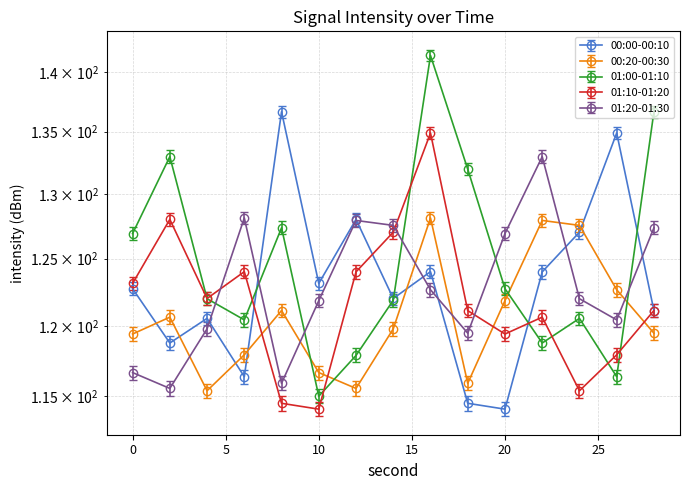

Which label corresponds to the largest value in the chart?

16